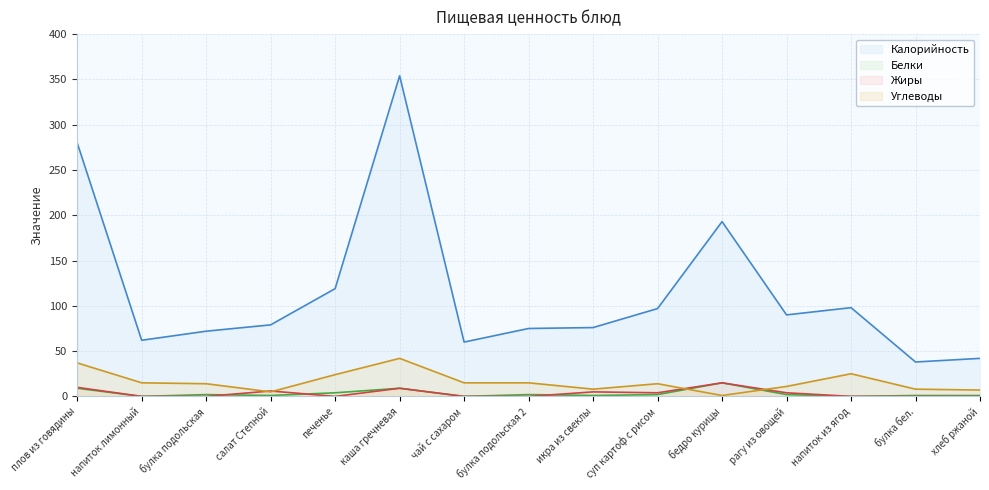

Which series has the widest spread of values?

Калорийность